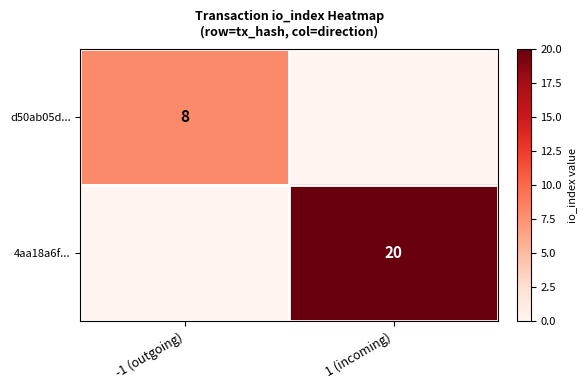

What is the total value across all series at -1 (outgoing)?

8